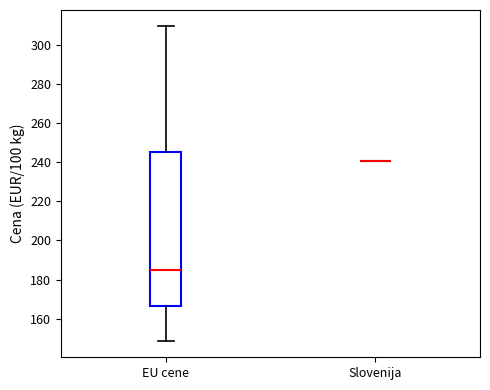

Comparing the boxes themselves (not the whiskers), which one is the tallest?

EU cene